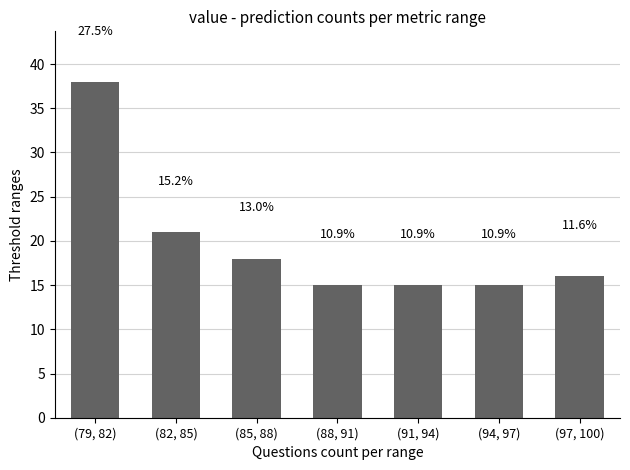

How many bars are there in total?

7